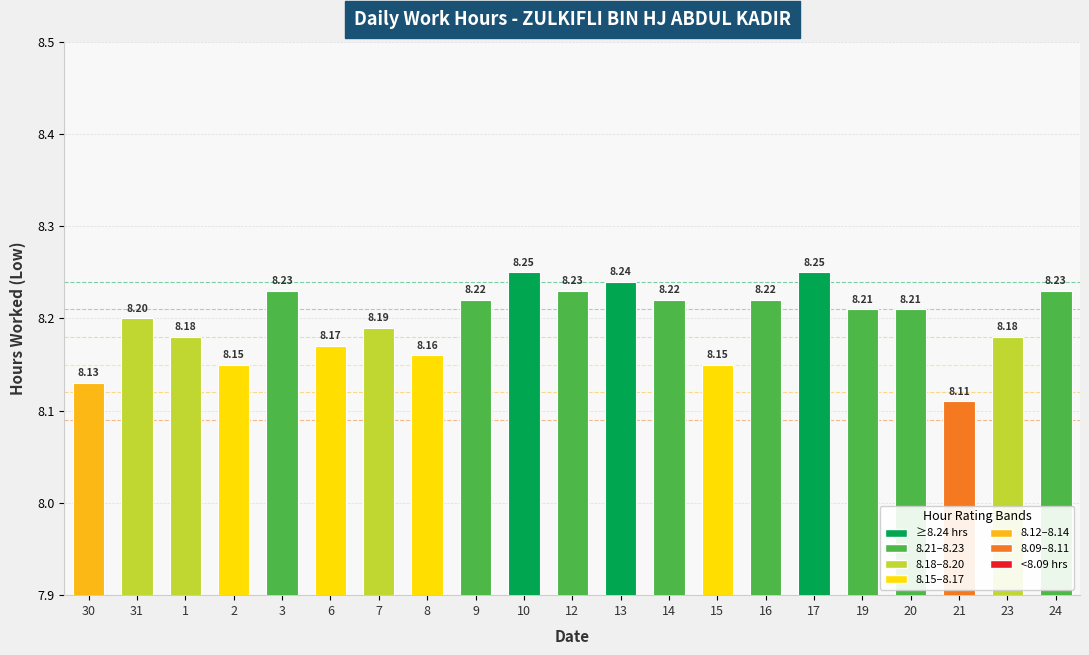

Approximately how many times larger is the value at 1 compared to 30?

1.0